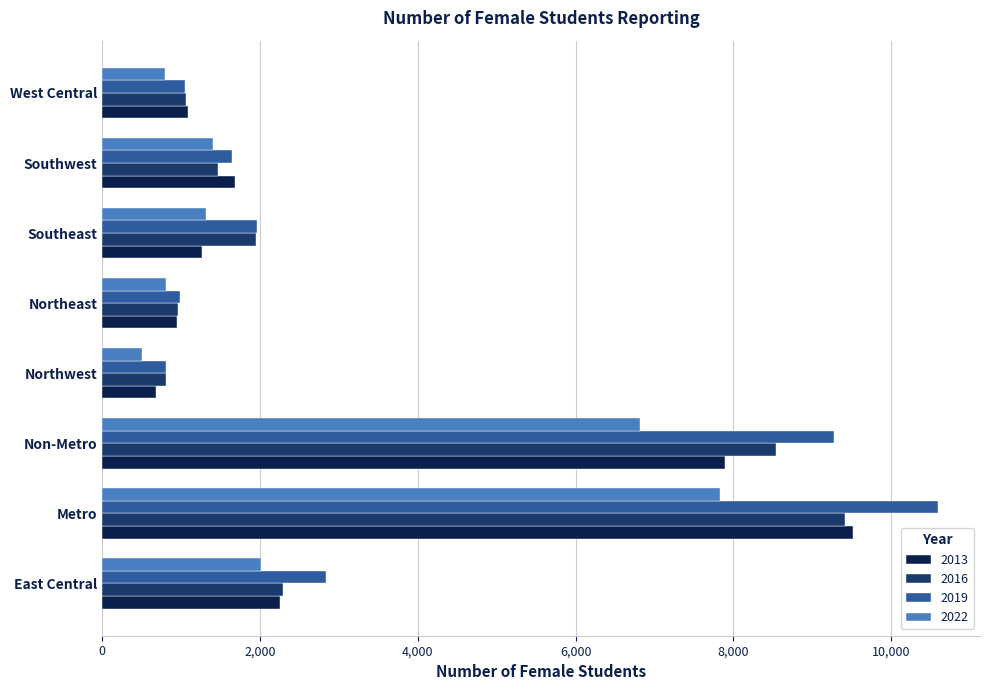

What is the total value across all series at East Central?

9383